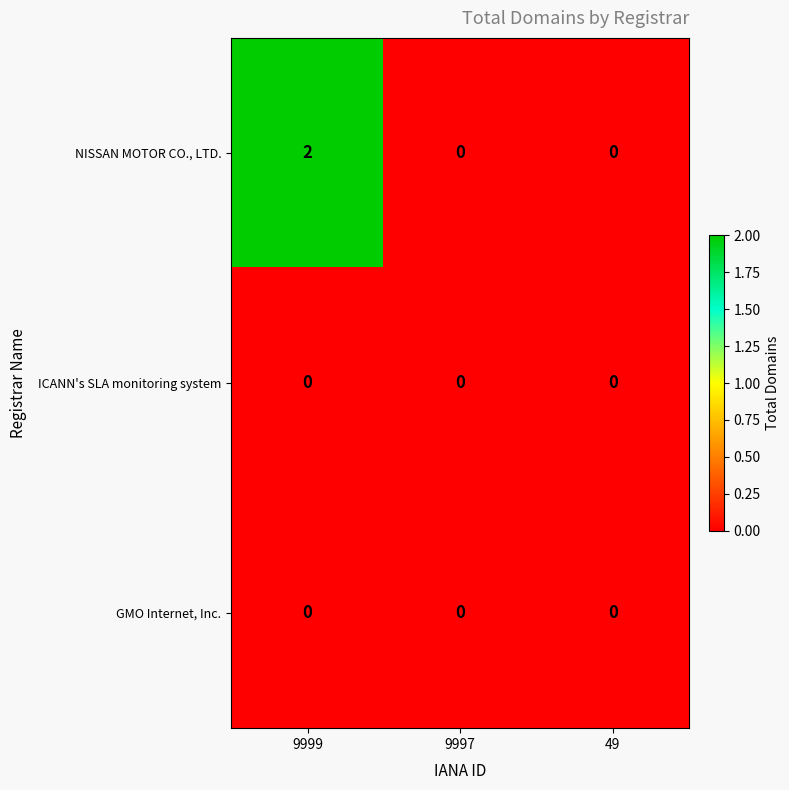

Which series has the widest spread of values?

NISSAN MOTOR CO., LTD.